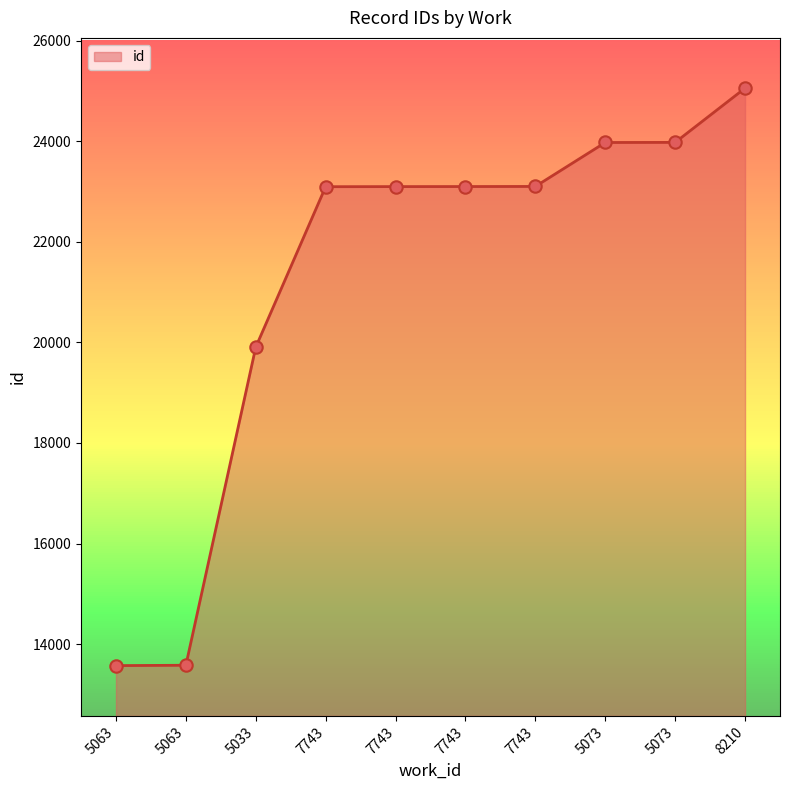

Between 7743 and 5063, which is larger?

7743